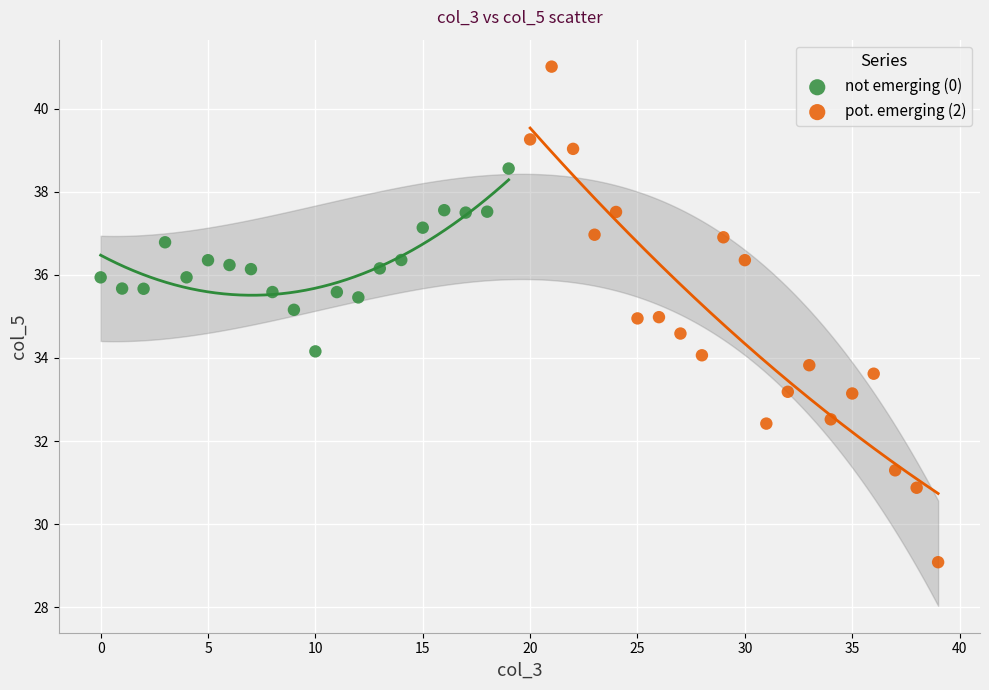

Which series has the largest Y range (max minus min)?

pot. emerging (2)